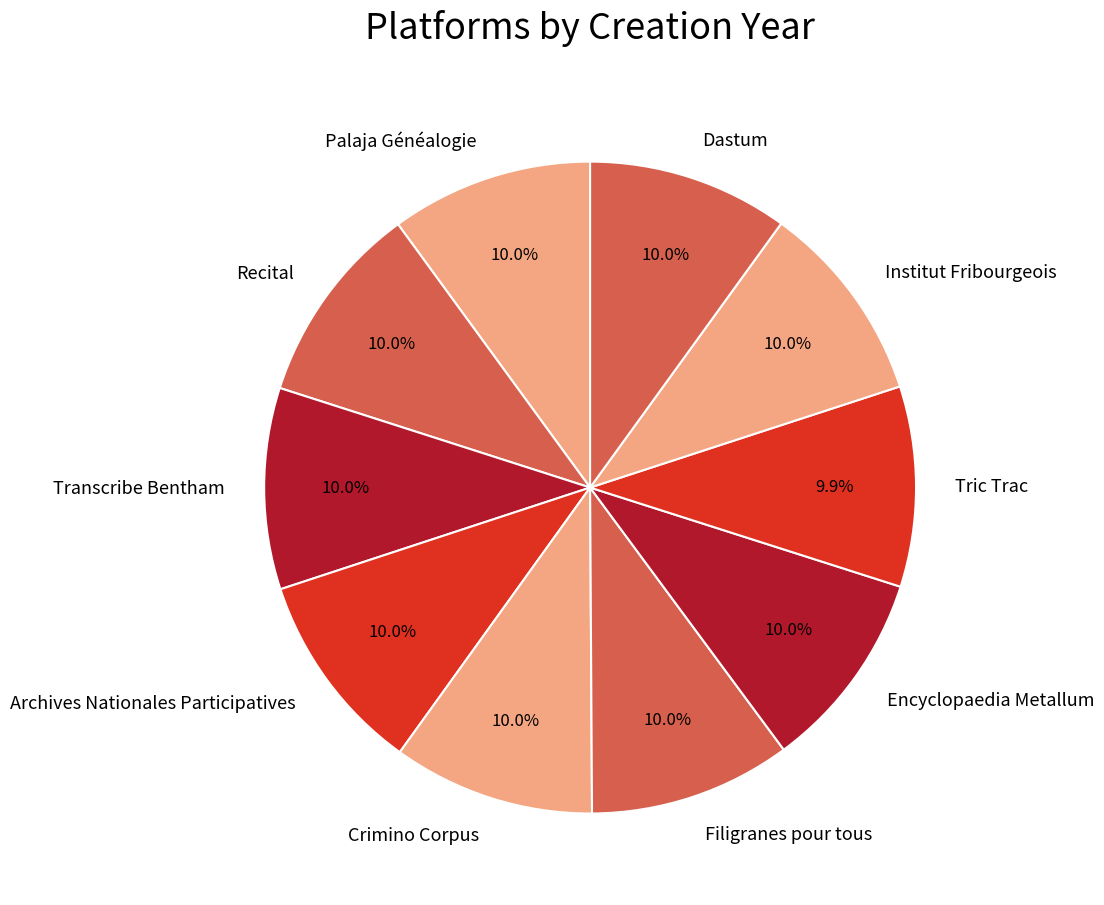

How many slices are in this pie chart?

10